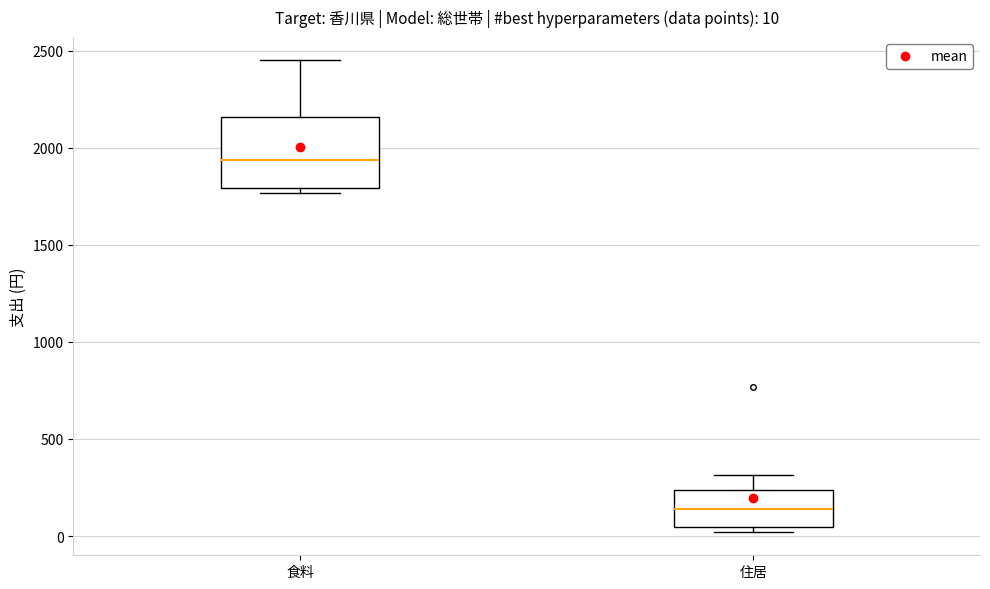

Which box's median line is the highest?

食料